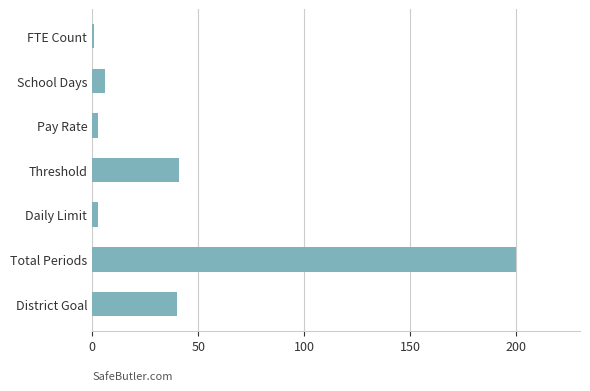

What is the difference between the values at Total Periods and District Goal?

160